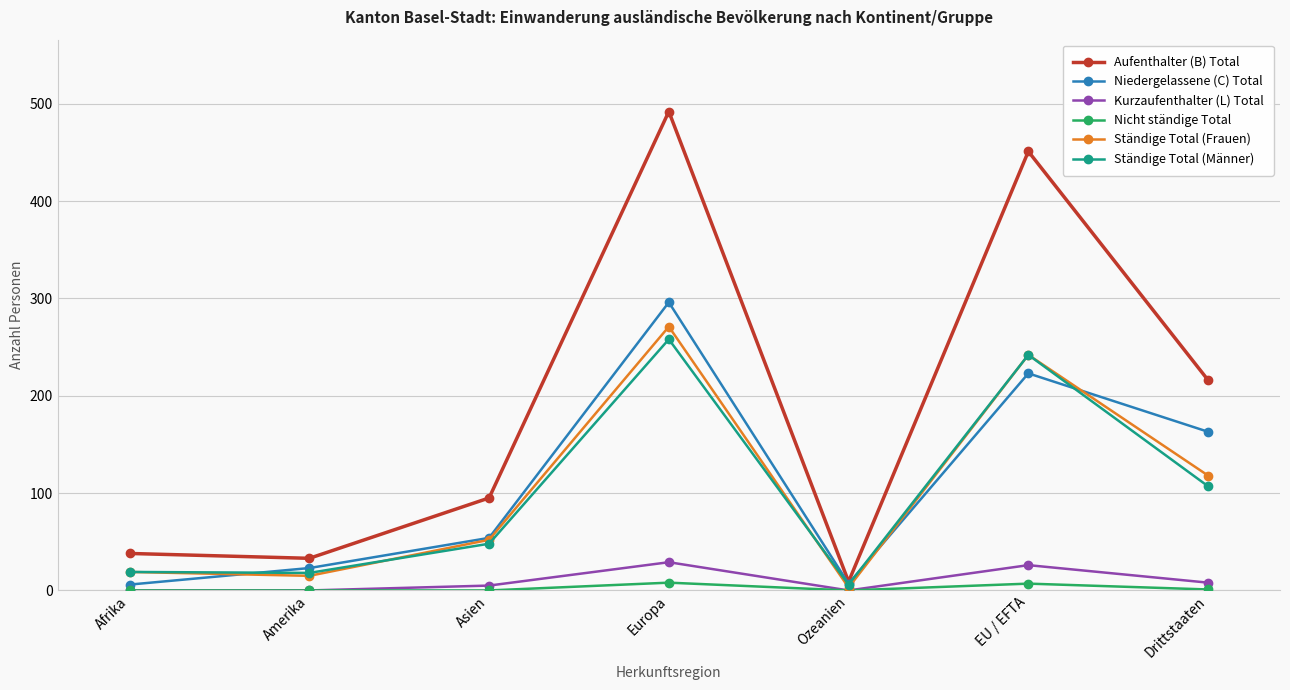

True or false: Aufenthalter (B) Total has more than 1 interior local peaks.

True